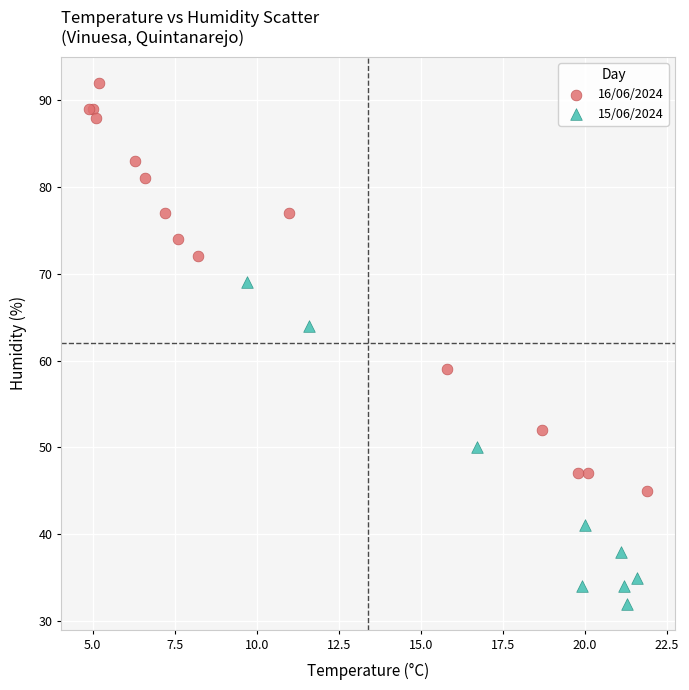

Which series has the largest Y range (max minus min)?

16/06/2024